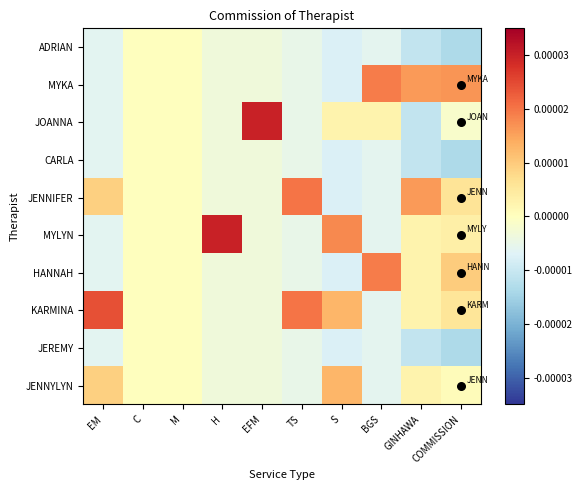

Reading left to right, what are all the values shown in this chart?

ADRIAN: EM=-0.0	C=0.0	M=0.0	H=-0.0	EFM=-0.0	TS=-0.0	S=-0.0	BGS=-0.0	GINHAWA=-0.0	COMMISSION=-0.0
MYKA: EM=-0.0	C=0.0	M=0.0	H=-0.0	EFM=-0.0	TS=-0.0	S=-0.0	BGS=0.0	GINHAWA=0.0	COMMISSION=0.0
JOANNA: EM=-0.0	C=0.0	M=0.0	H=-0.0	EFM=0.0	TS=-0.0	S=0.0	BGS=0.0	GINHAWA=-0.0	COMMISSION=-0.0
CARLA: EM=-0.0	C=0.0	M=0.0	H=-0.0	EFM=-0.0	TS=-0.0	S=-0.0	BGS=-0.0	GINHAWA=-0.0	COMMISSION=-0.0
JENNIFER: EM=0.0	C=0.0	M=0.0	H=-0.0	EFM=-0.0	TS=0.0	S=-0.0	BGS=-0.0	GINHAWA=0.0	COMMISSION=0.0
MYLYN: EM=-0.0	C=0.0	M=0.0	H=0.0	EFM=-0.0	TS=-0.0	S=0.0	BGS=-0.0	GINHAWA=0.0	COMMISSION=0.0
HANNAH: EM=-0.0	C=0.0	M=0.0	H=-0.0	EFM=-0.0	TS=-0.0	S=-0.0	BGS=0.0	GINHAWA=0.0	COMMISSION=0.0
KARMINA: EM=0.0	C=0.0	M=0.0	H=-0.0	EFM=-0.0	TS=0.0	S=0.0	BGS=-0.0	GINHAWA=0.0	COMMISSION=0.0
JEREMY: EM=-0.0	C=0.0	M=0.0	H=-0.0	EFM=-0.0	TS=-0.0	S=-0.0	BGS=-0.0	GINHAWA=-0.0	COMMISSION=-0.0
JENNYLYN: EM=0.0	C=0.0	M=0.0	H=-0.0	EFM=-0.0	TS=-0.0	S=0.0	BGS=-0.0	GINHAWA=0.0	COMMISSION=0.0